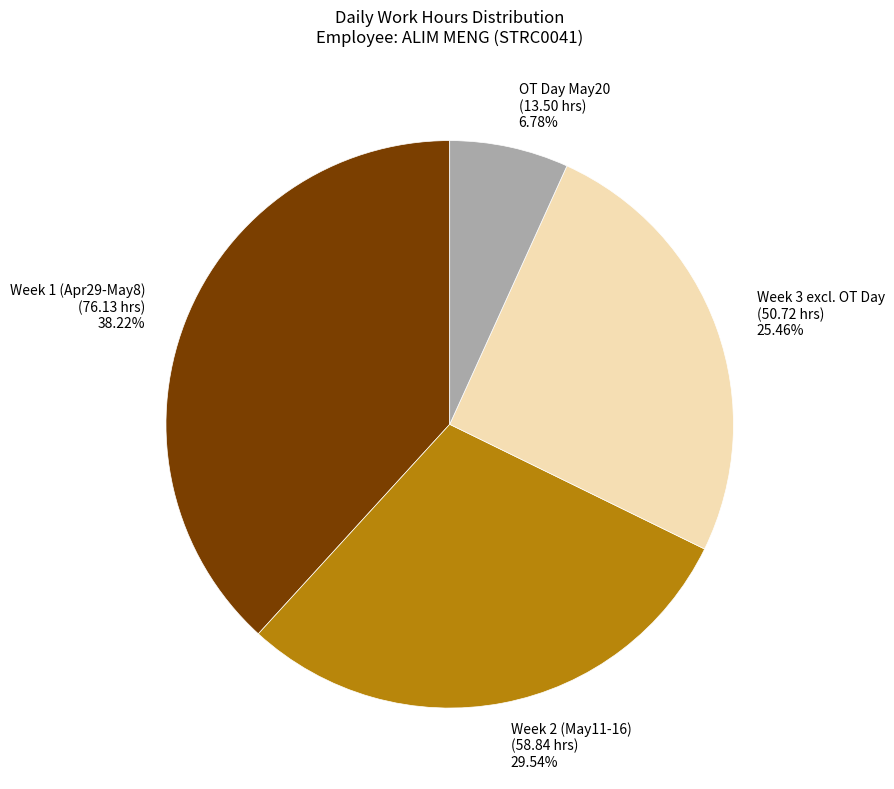

Does Week 2 (May11-16) (58.84 hrs) account for over 50% of the chart?

No